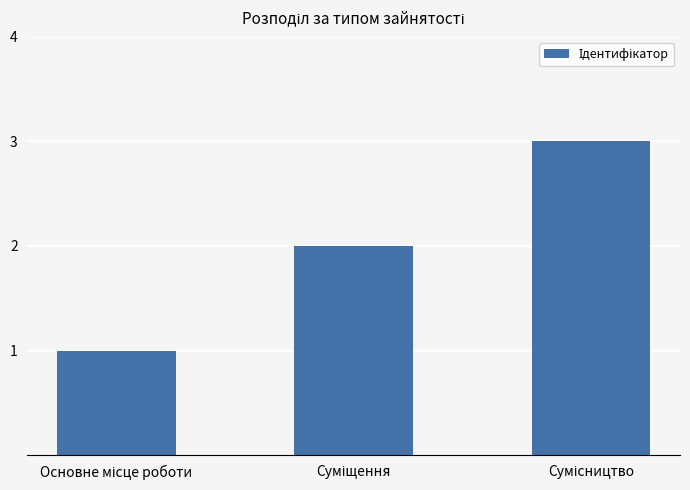

What is the difference between the maximum and second lowest values?

1